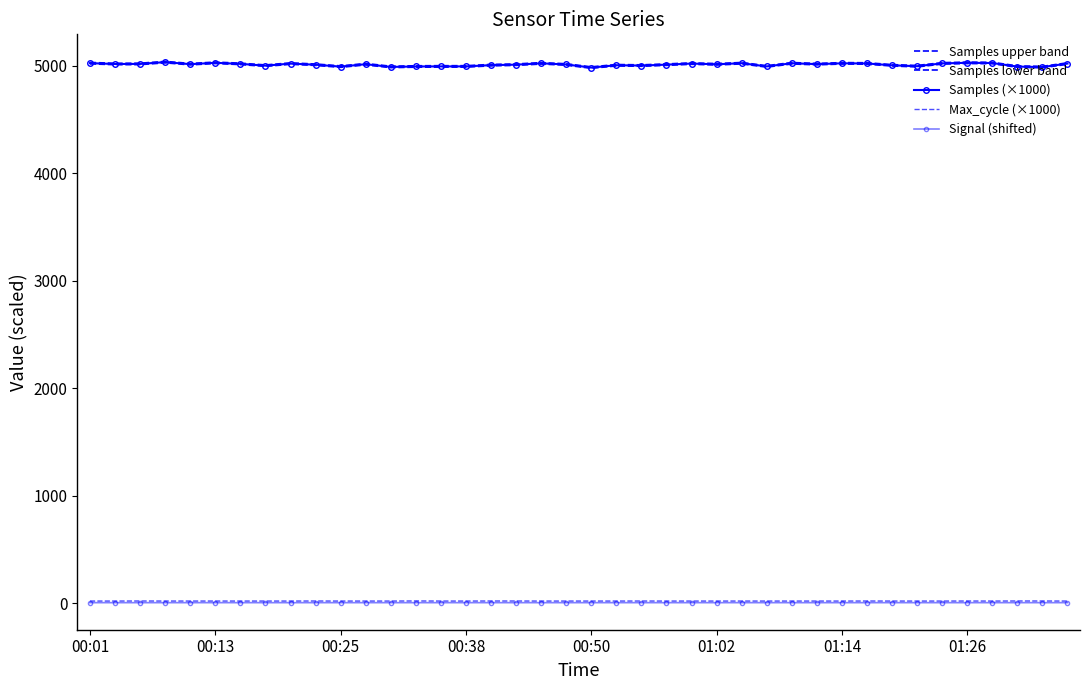

Does the chart have visible grid lines?

No